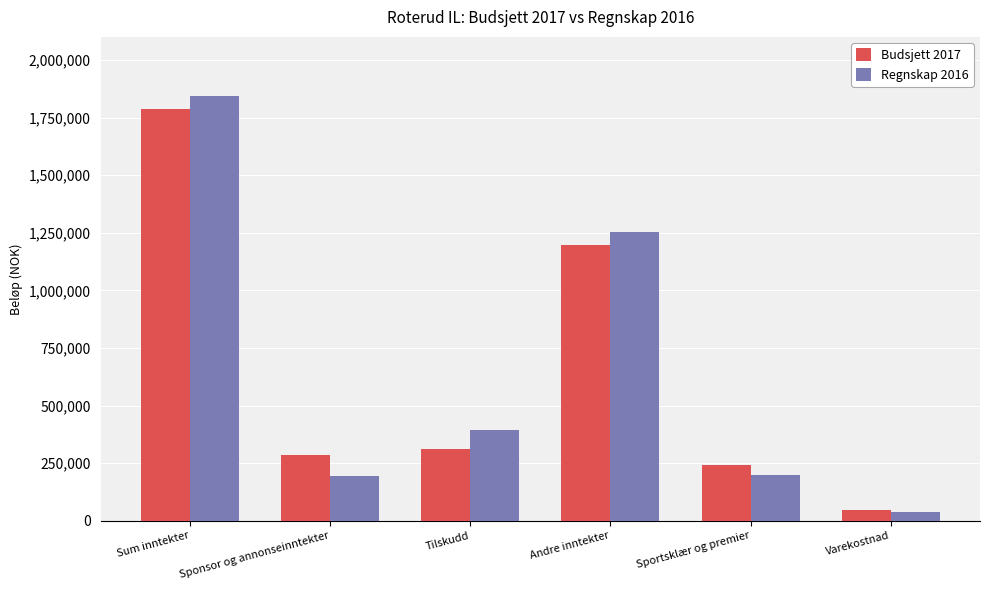

What position from the left is Varekostnad?

6